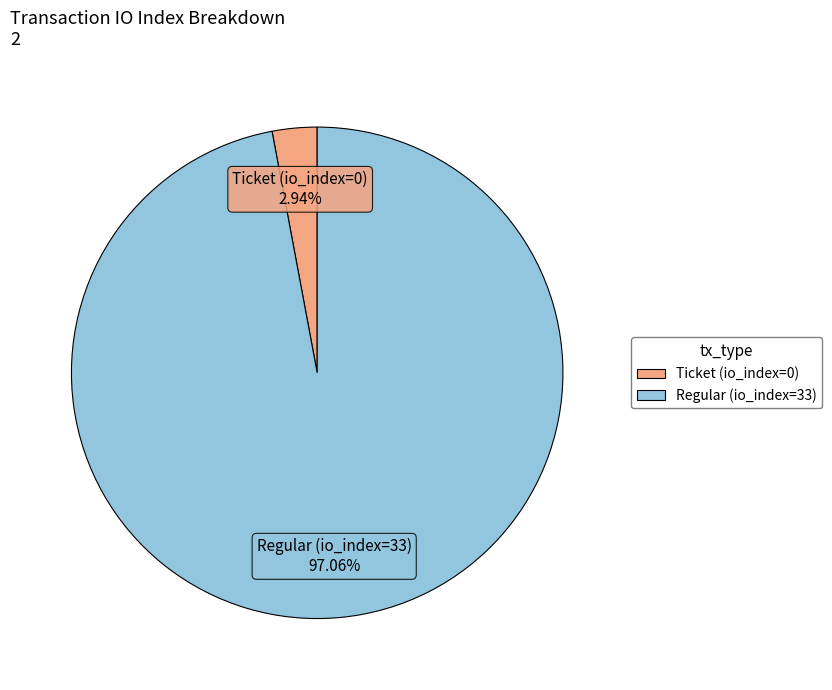

Which category has the biggest portion of the pie?

Regular (io_index=33)